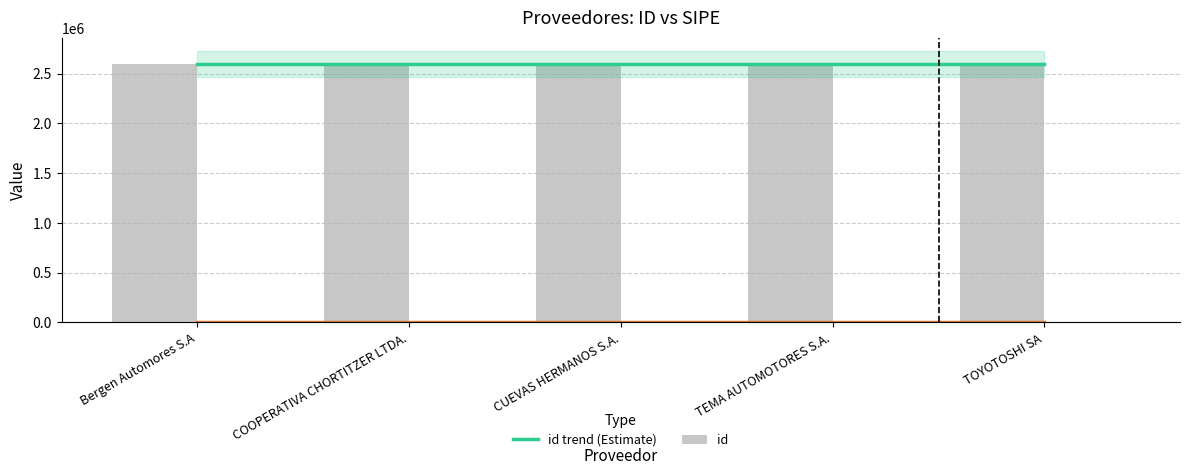

Which series has the largest range (max minus min)?

id